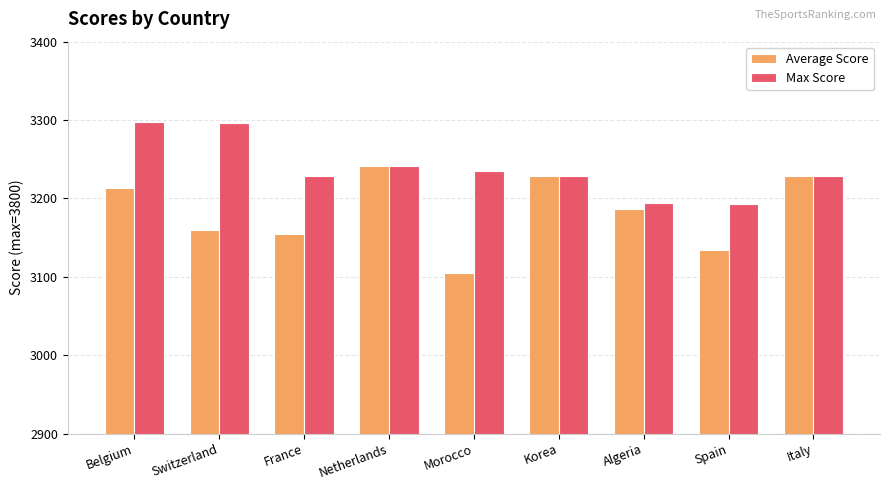

What is the label of the 4th bar from the right?

Korea